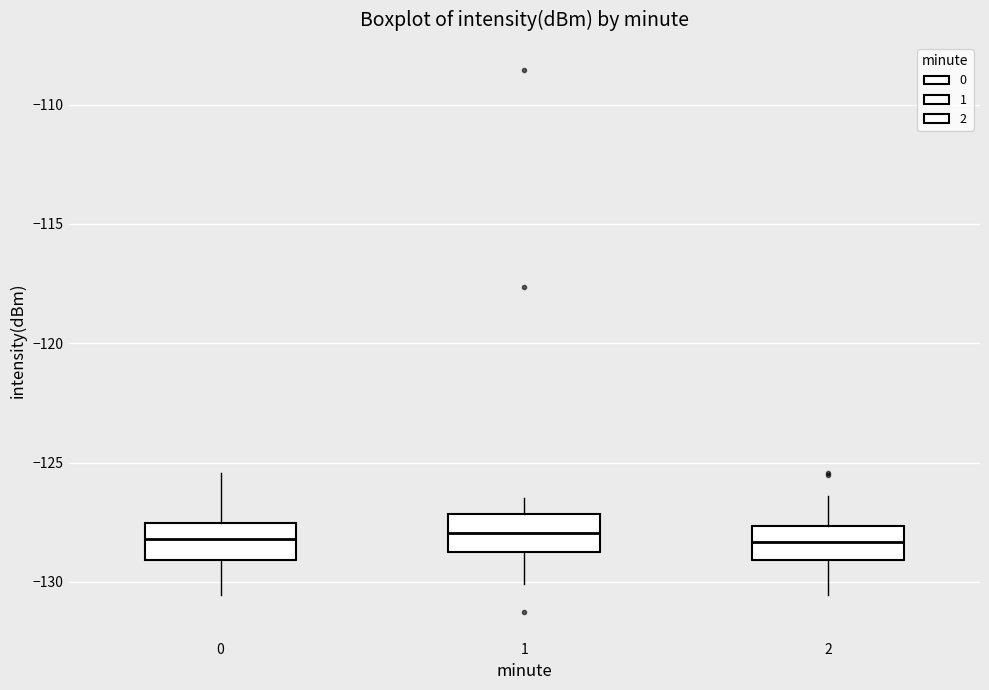

Reading left to right, transcribe this box plot: for each box, give where its median line is, the range the box spans, and where its two whiskers end, as read against the y-axis. The values are not printed on the chart, so give them approximately, as read against the axis.

0: median -128.0, box -129.0 to -127.5, whiskers -130.5 to -125.5
1: median -128.0, box -128.5 to -127.0, whiskers -130.0 to -126.5
2: median -128.5, box -129.0 to -127.5, whiskers -130.5 to -126.5